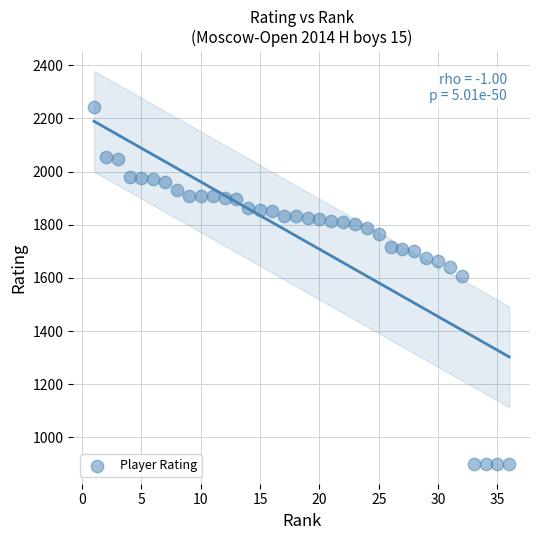

What is the range of Y values (max minus min)?

1344